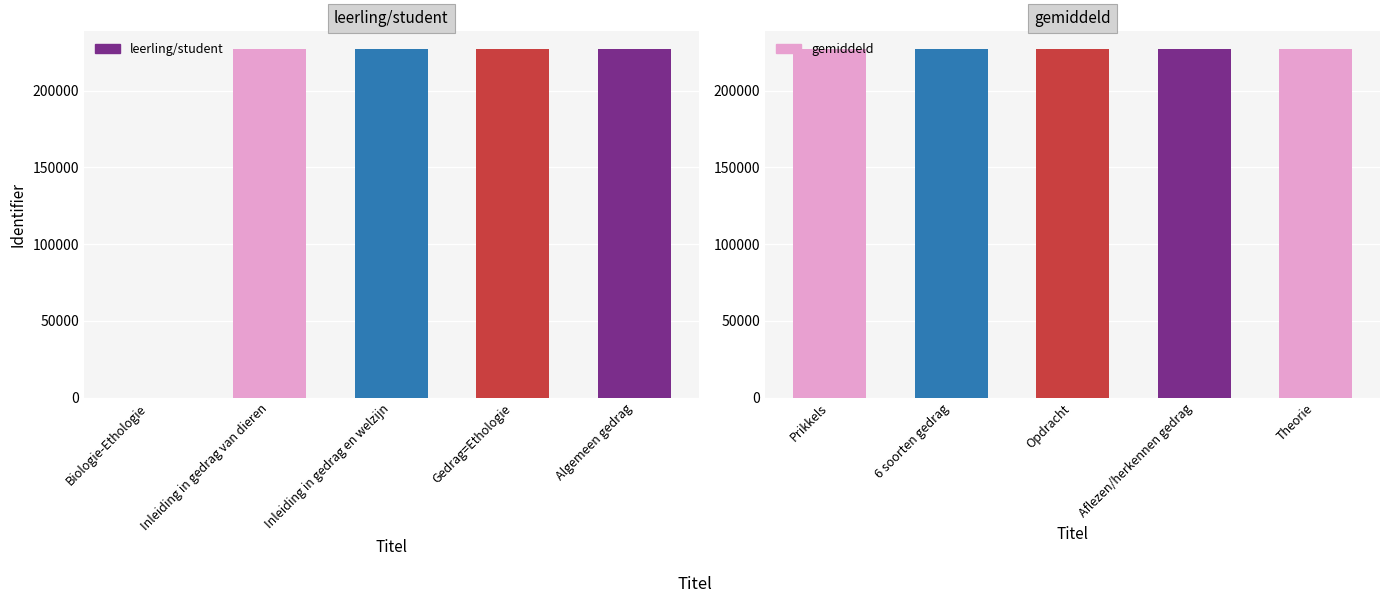

List the series in order of their peak value, lowest first.

leerling/student, gemiddeld